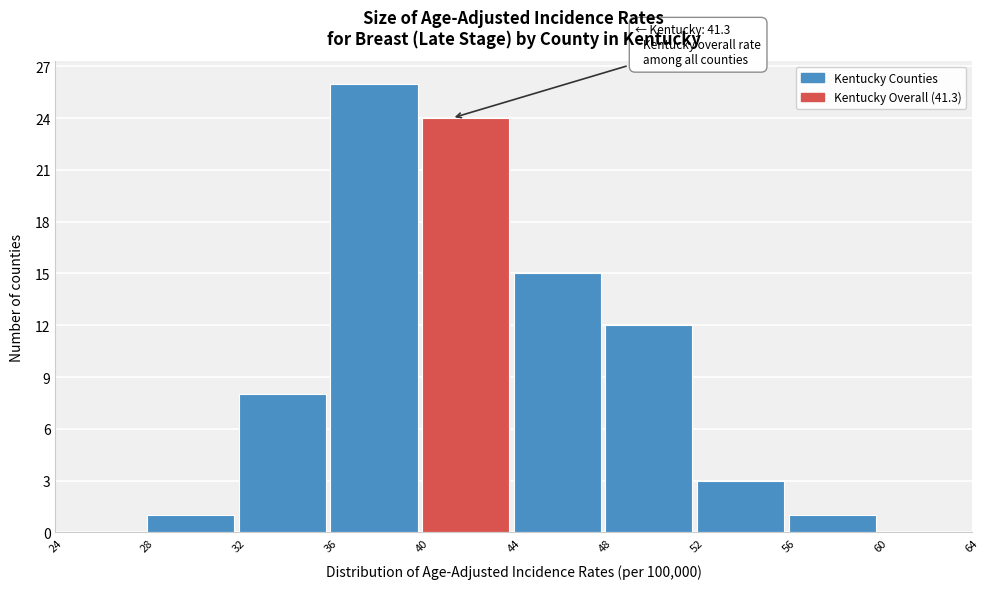

Over which range of the x-axis is the bar tallest?

36 to 40